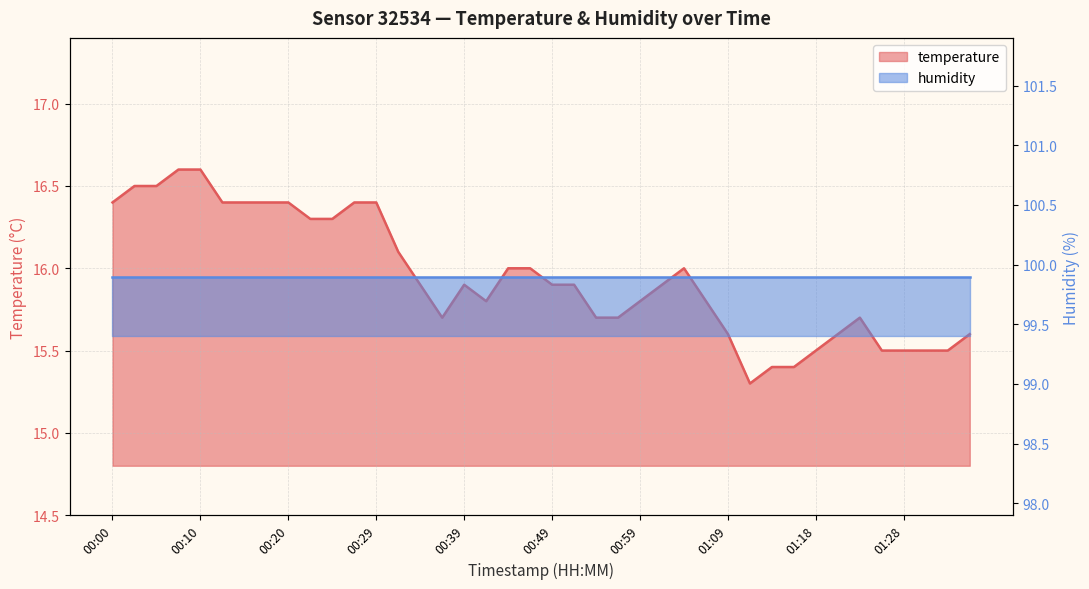

Is it true that the value at 00:54 is 9.2?

False